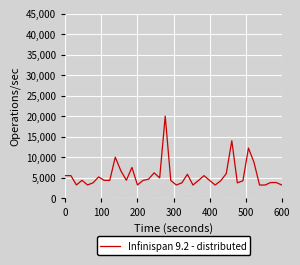

How many lines are shown in the chart?

3